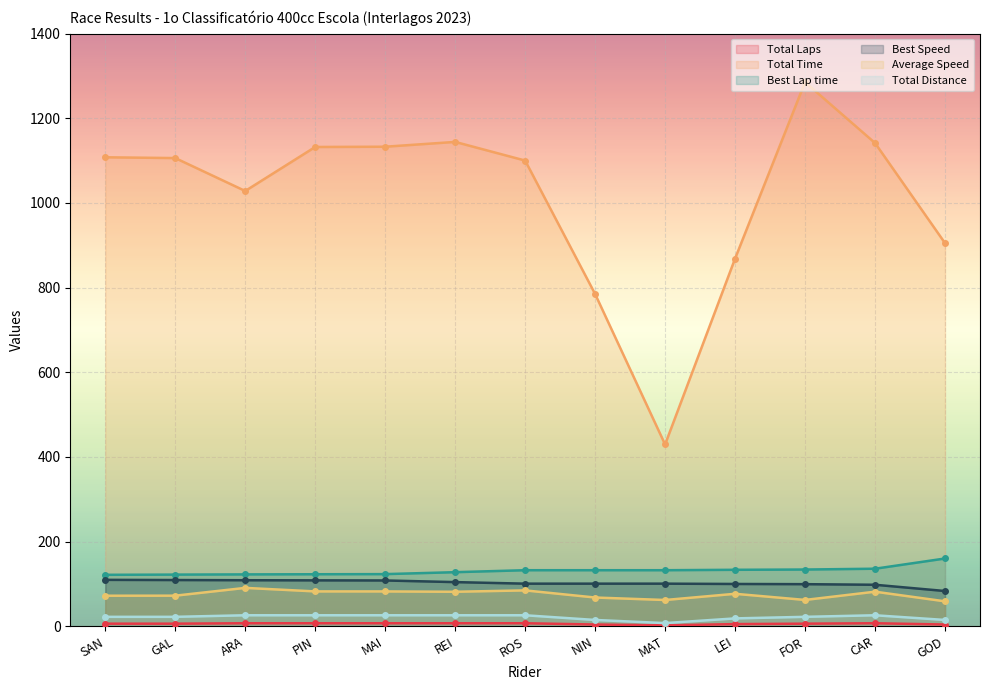

What position from the right is LEI?

4